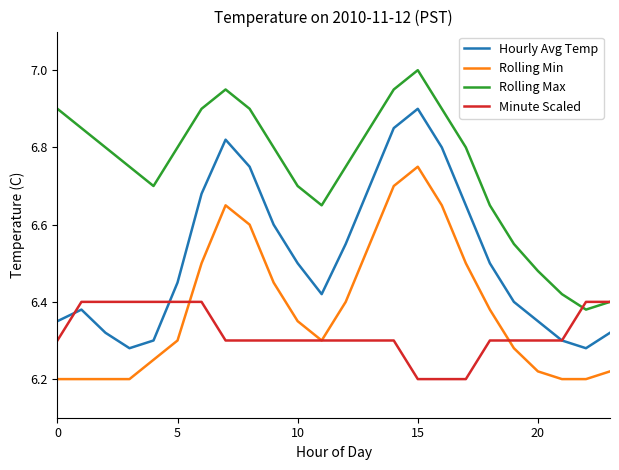

True or false: Rolling Min and Hourly Avg Temp cross at least once.

False